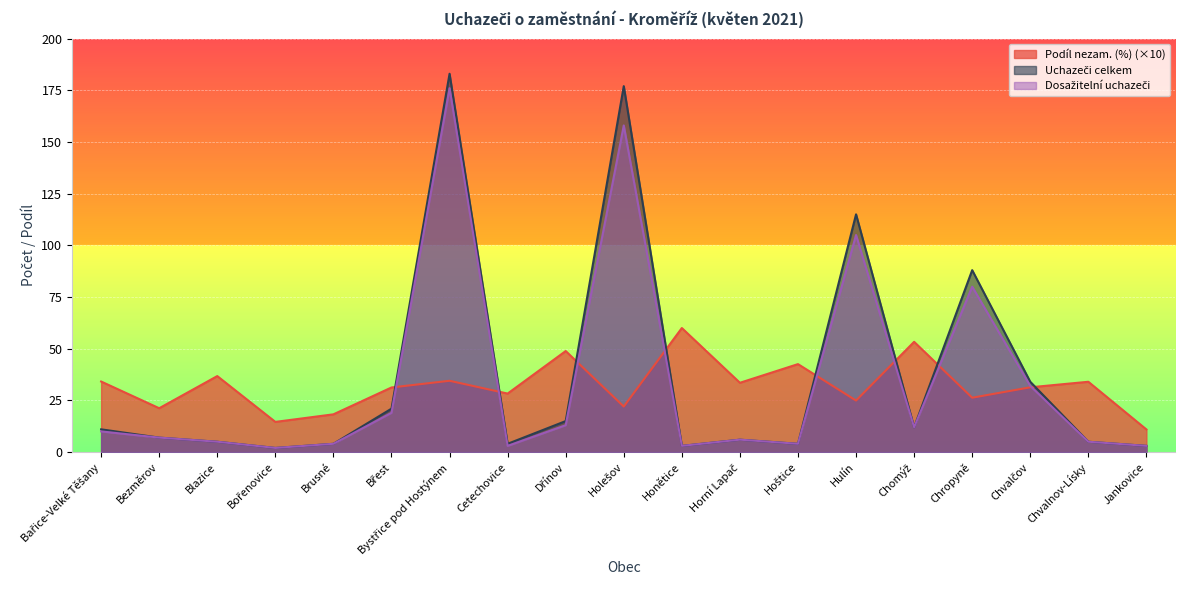

What is the difference between the Uchazeči celkem values at Hulín and Dřínov?

100.0